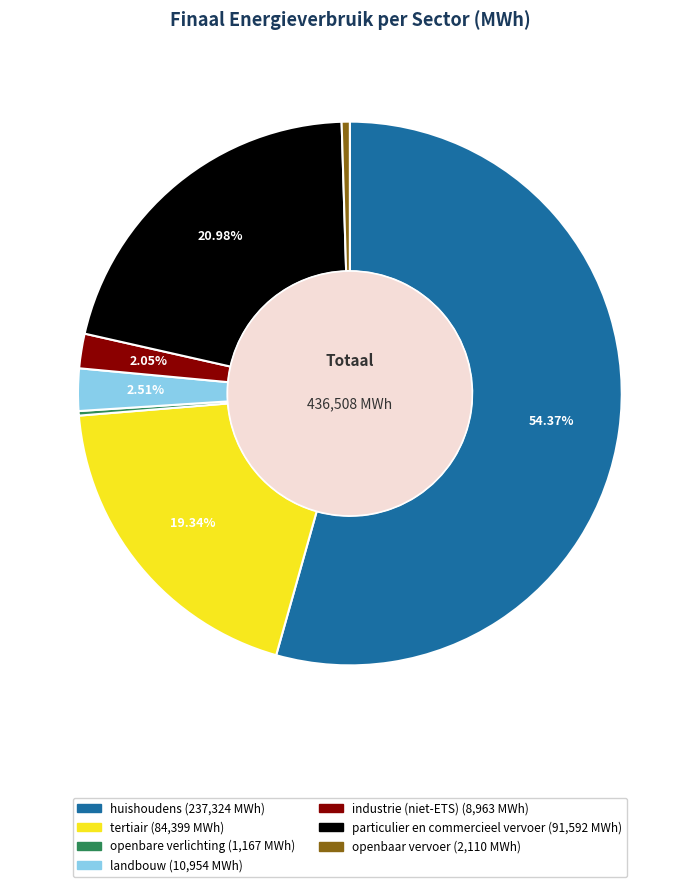

How much of the chart is everything except huishoudens?

45.6%